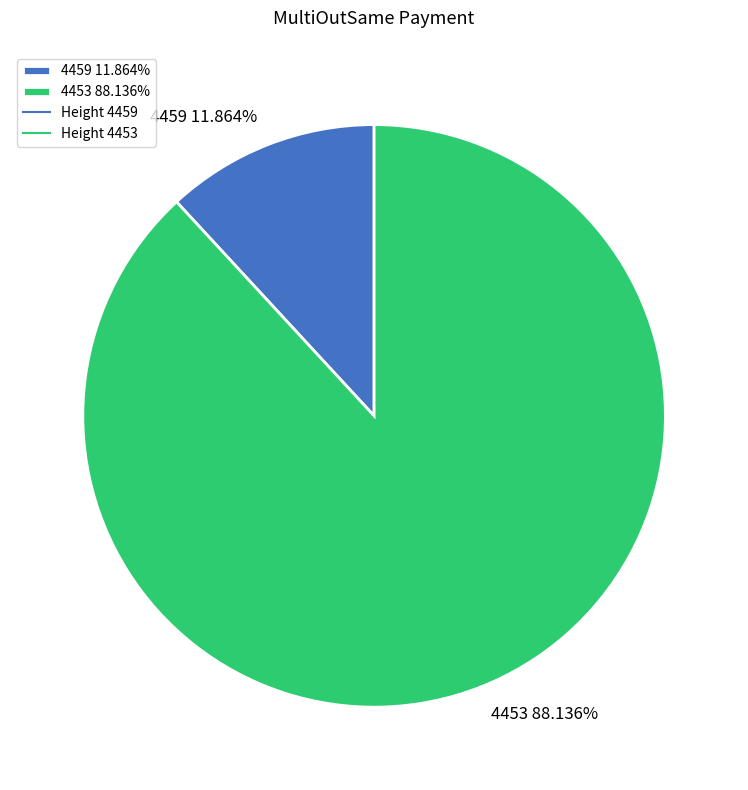

Which slice represents more than half of the pie?

4453